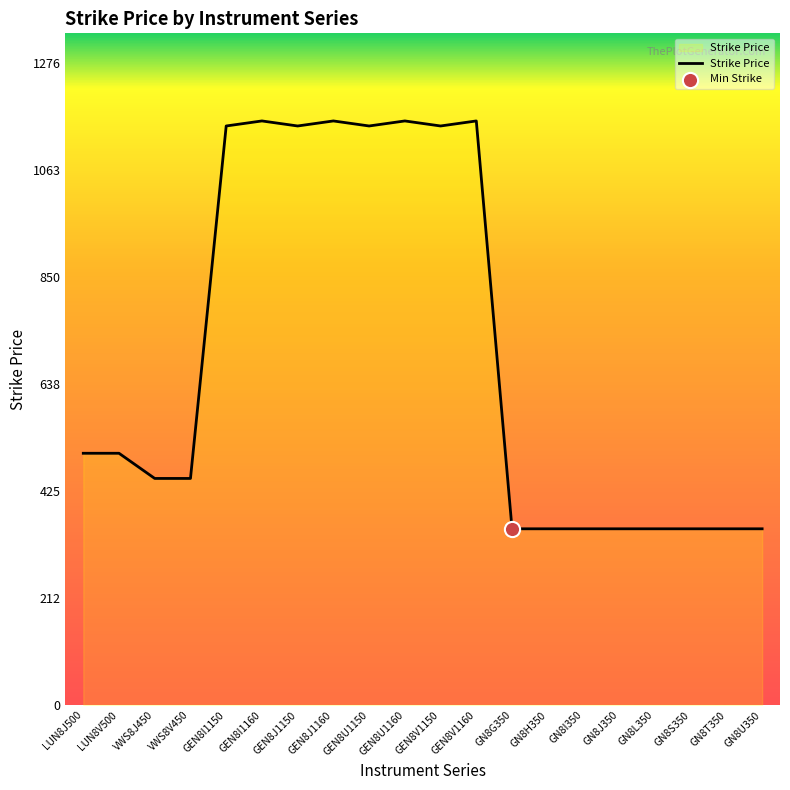

What is the ratio of the value at GN8H350 to the value at LUN8J500?

0.7